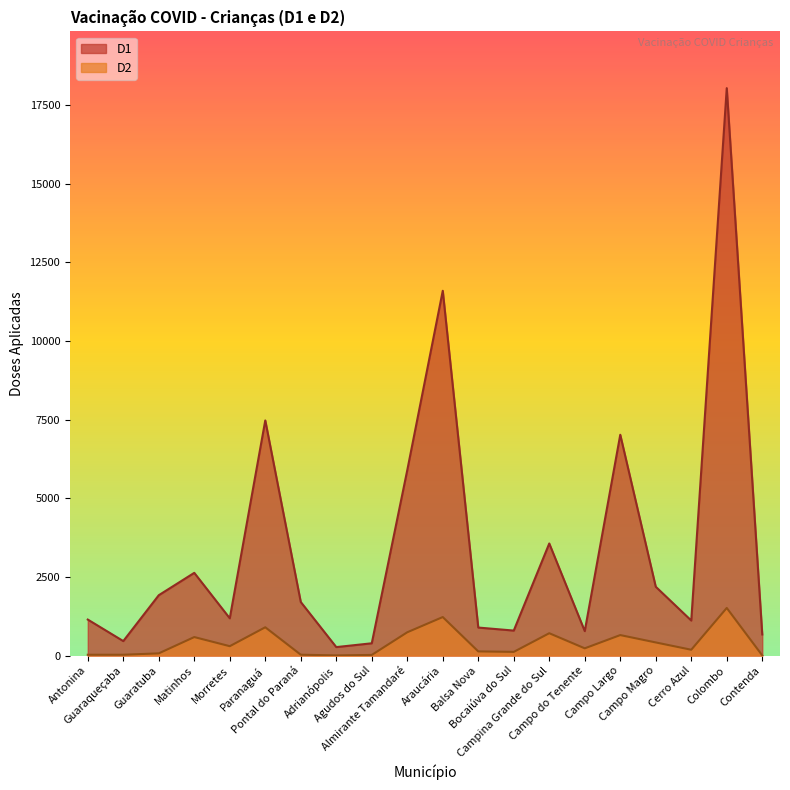

Rank the series by their average value, from lowest to highest.

D2, D1